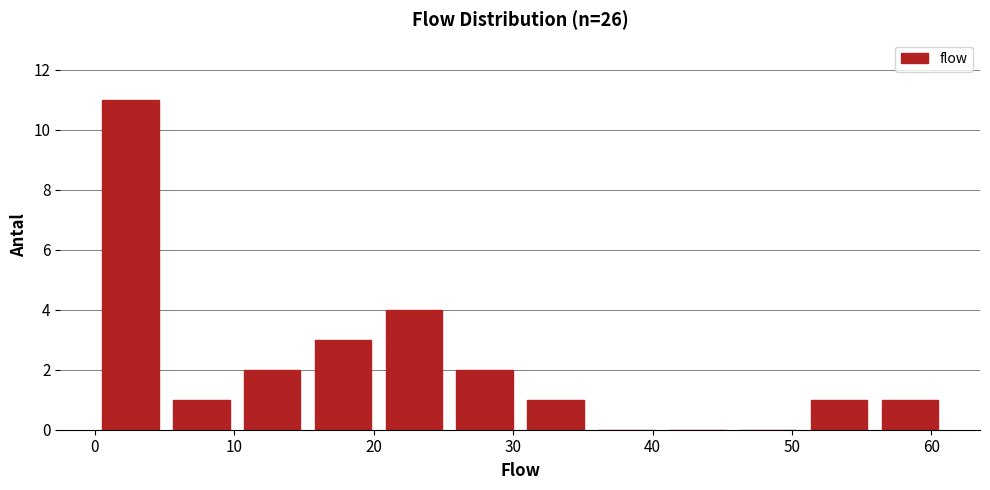

What is the height of the bar covering 31 to 36 on the x-axis? Neither the bar edges nor the heights are printed on the chart, so give them approximately, as read against the axes.

1